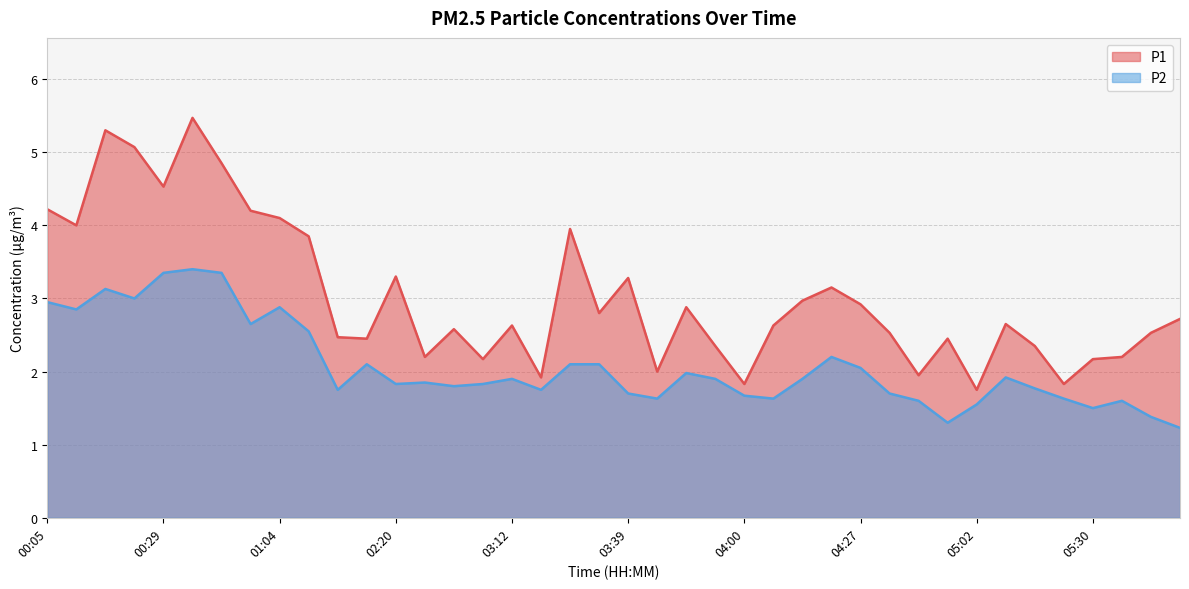

What is the value of the P1 point at the 35th from the left?

2.4